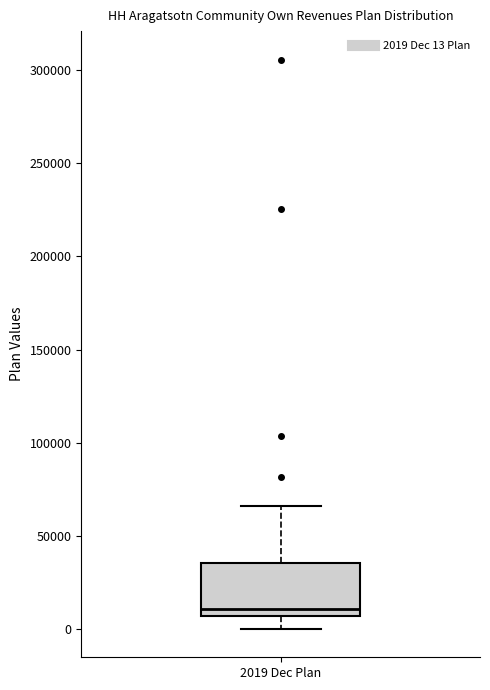

Where does the median line of the box for 2019 Dec Plan sit on the y-axis? The values are not printed on the chart, so give them approximately, as read against the axis.

10000